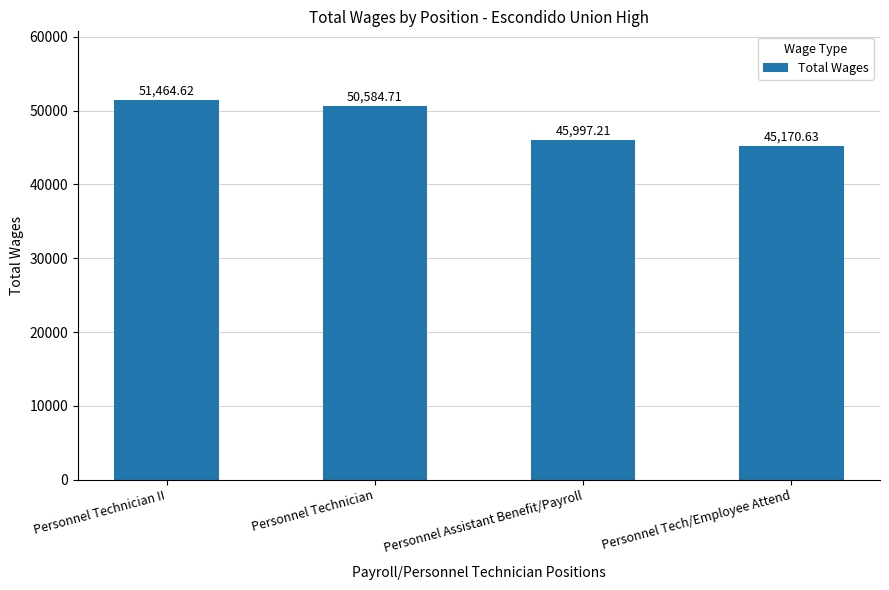

What is the change in value from Personnel Technician II to Personnel Assistant Benefit/Payroll?

-5467.4